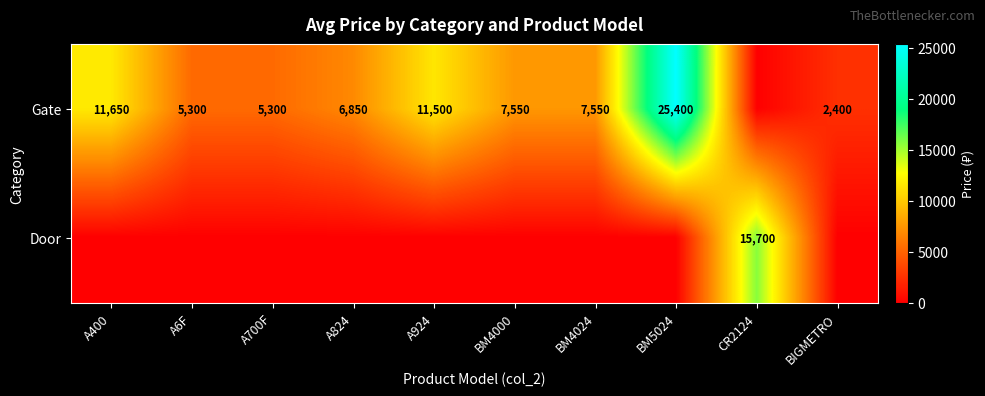

How many data points does each series have?

10